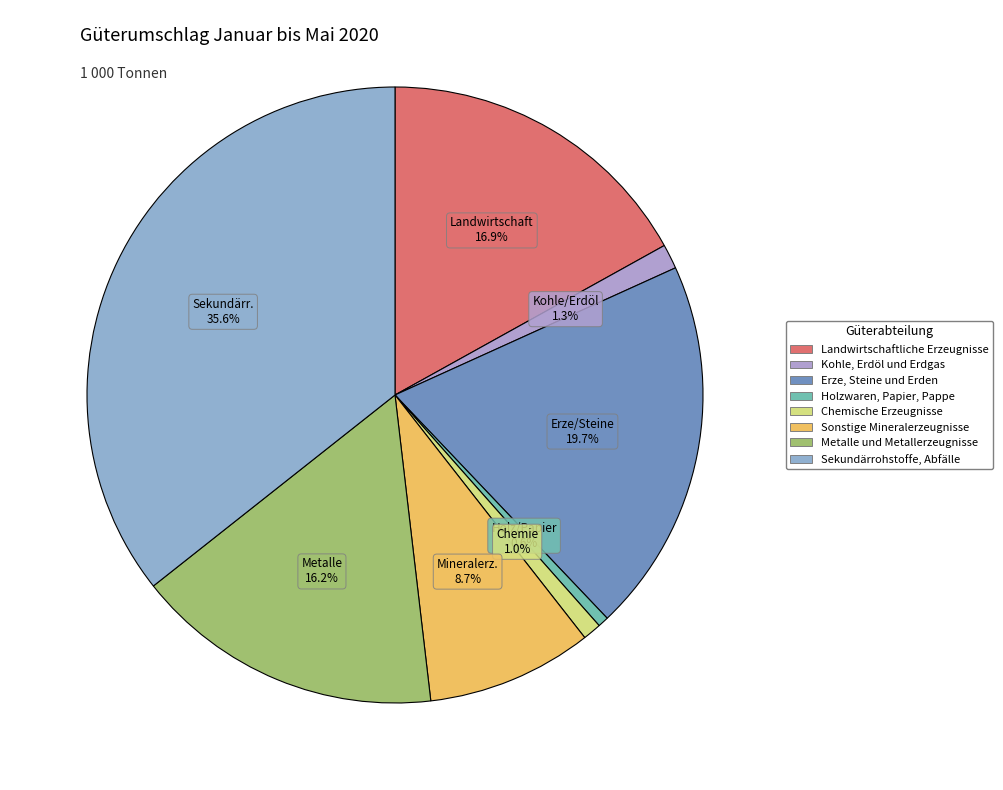

Which slice is the largest?

Sekundärrohstoffe, Abfälle